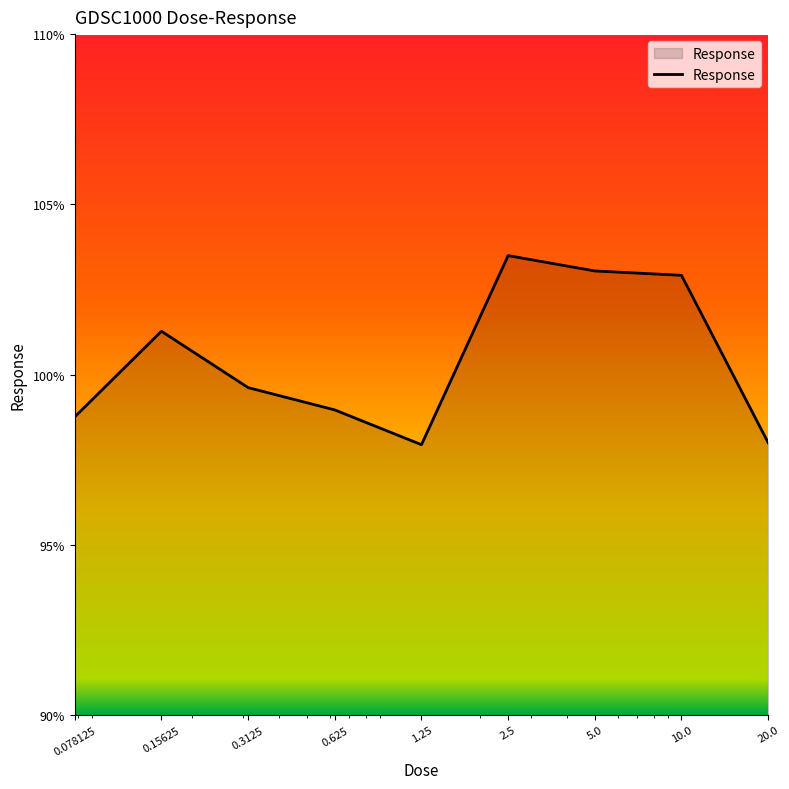

How many lines are shown in the chart?

1